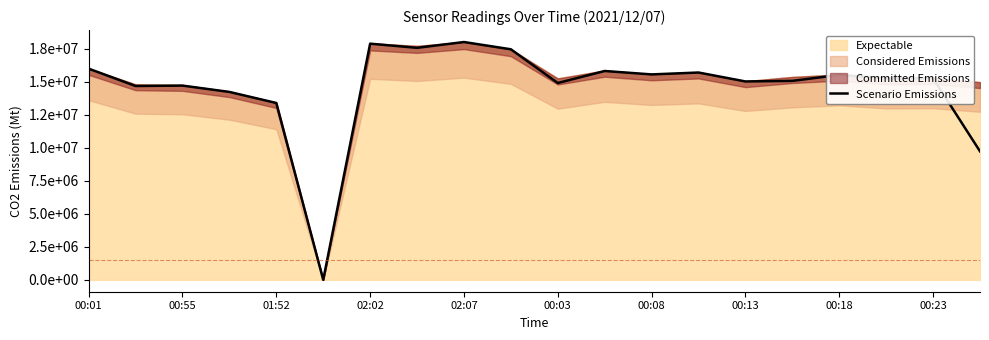

How many interior local peaks (higher than both neighbors) does the data have?

6